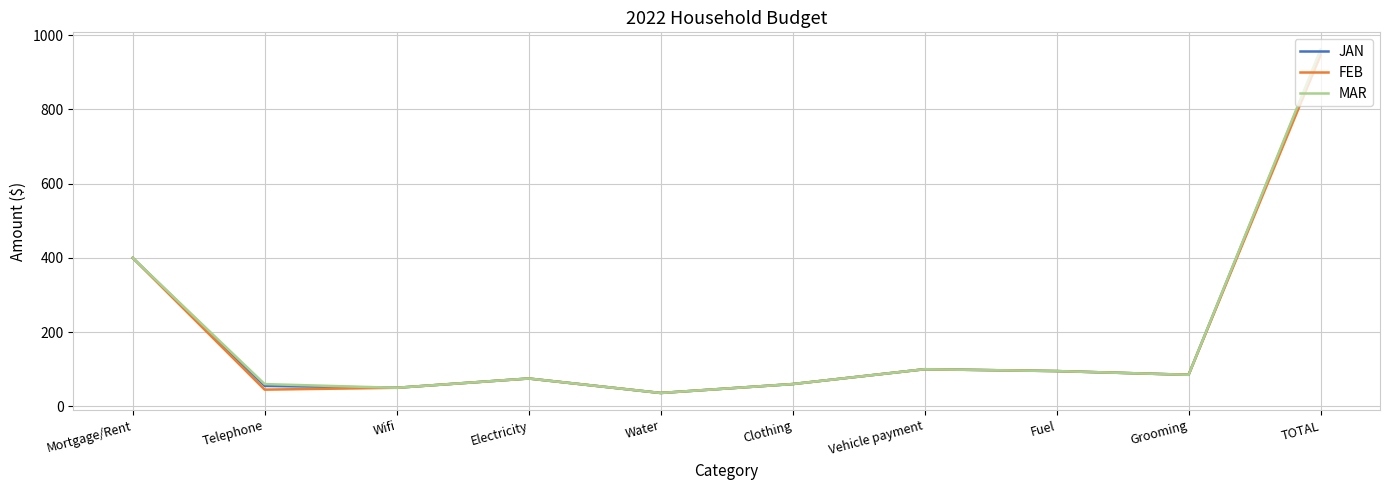

In JAN, how many points are lower than both neighbors (excluding endpoints)?

3